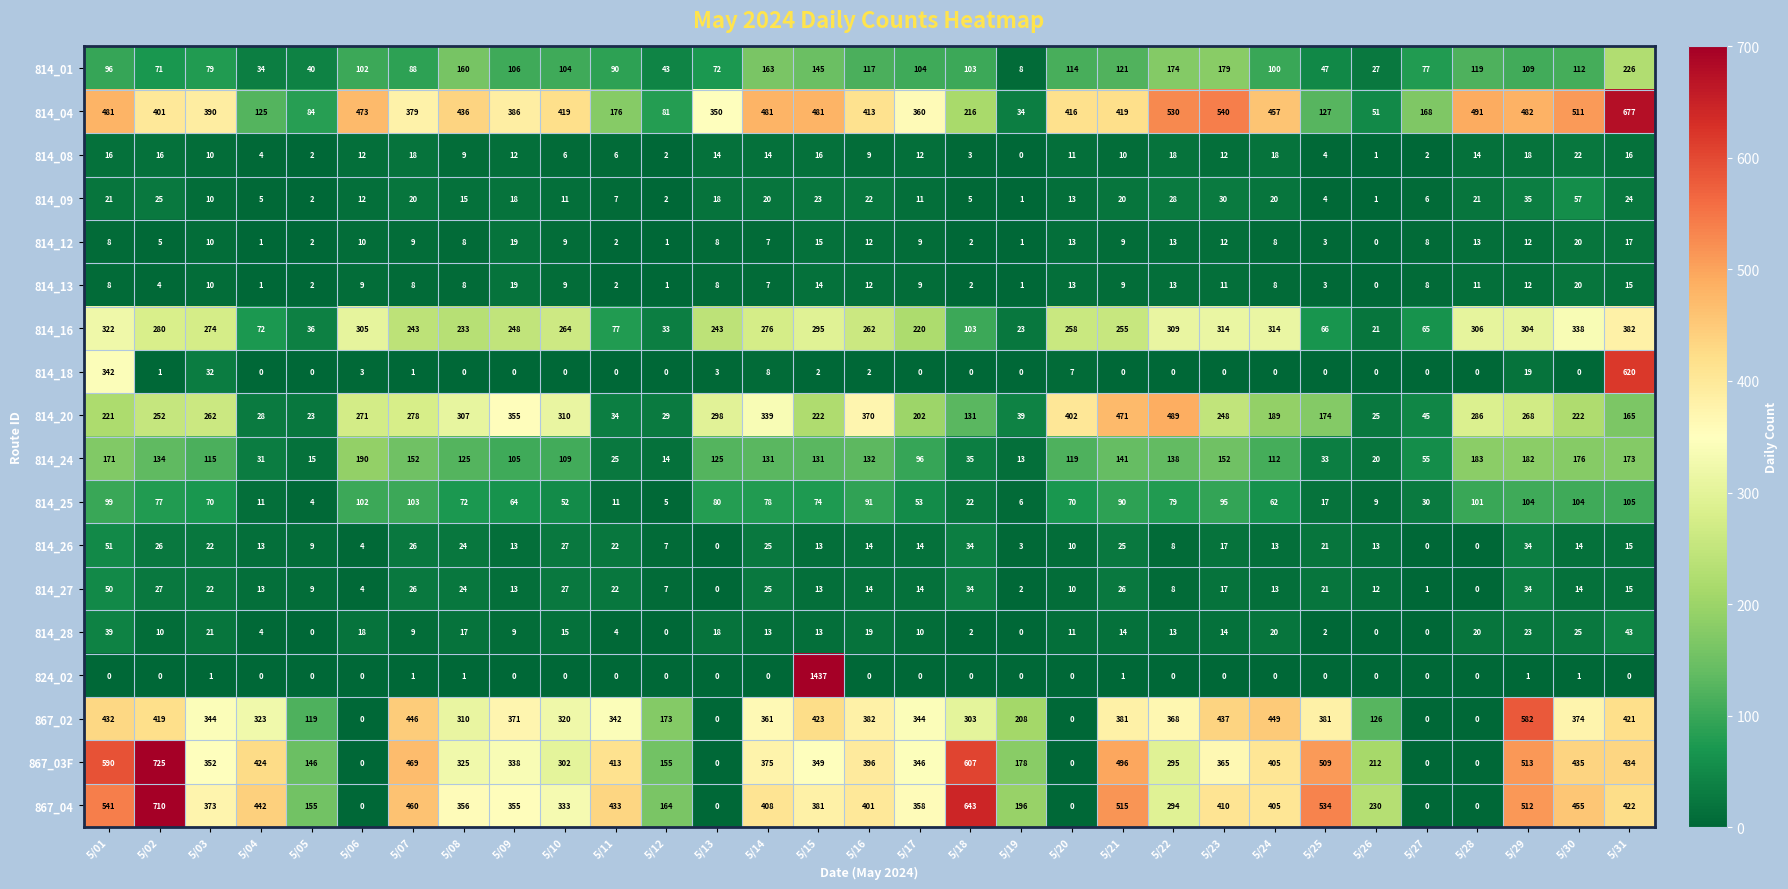

How many distinct data groups are displayed?

18